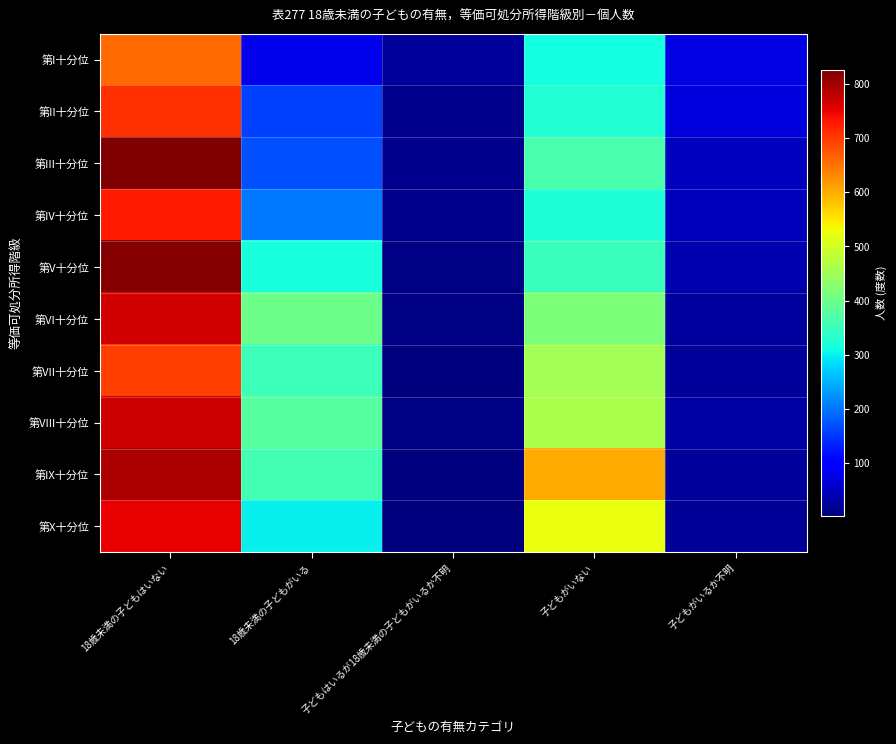

At how many categories does at least one series exceed 335?

3